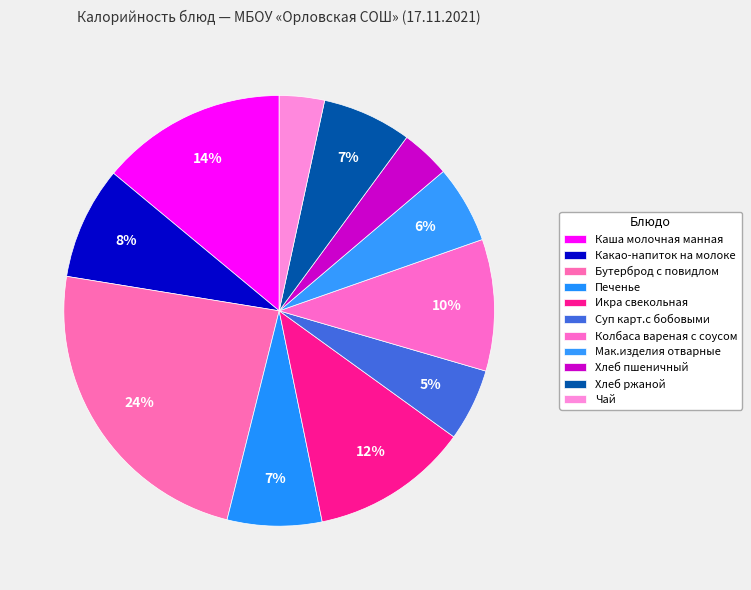

Is the sum of Каша молочная манная and Колбаса вареная с соусом greater than half?

No